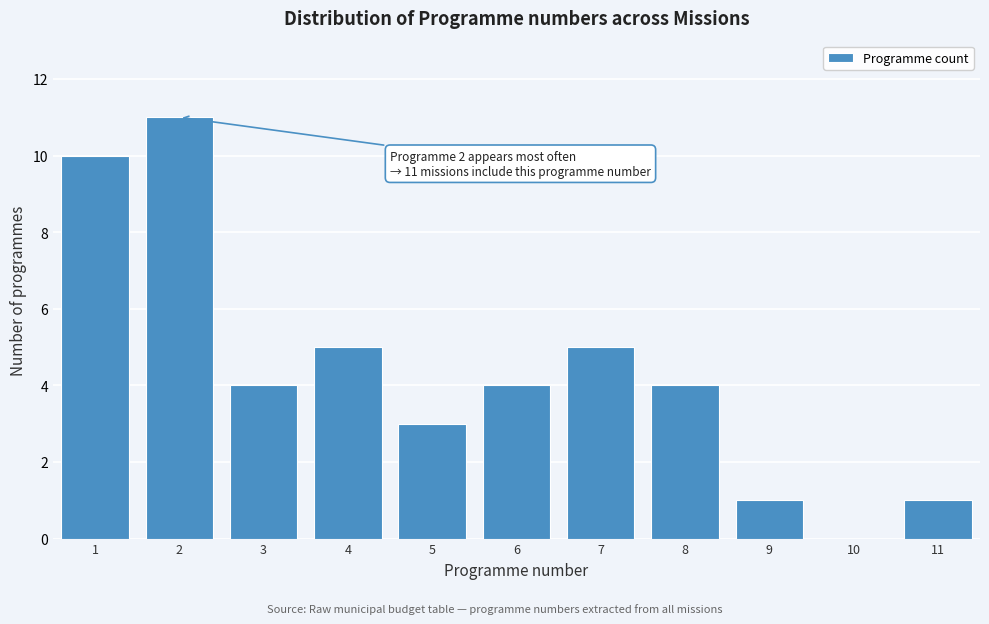

Which range on the x-axis has the tallest bar?

1.5 to 2.5